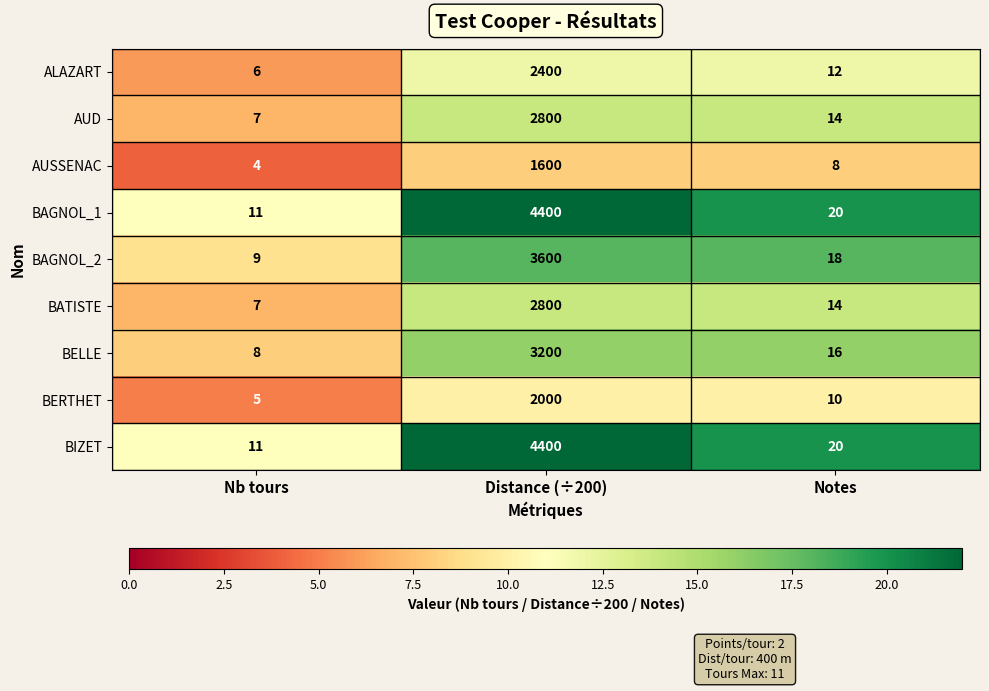

Is the value of AUSSENAC at Notes greater than the value of ALAZART at Nb tours?

Yes